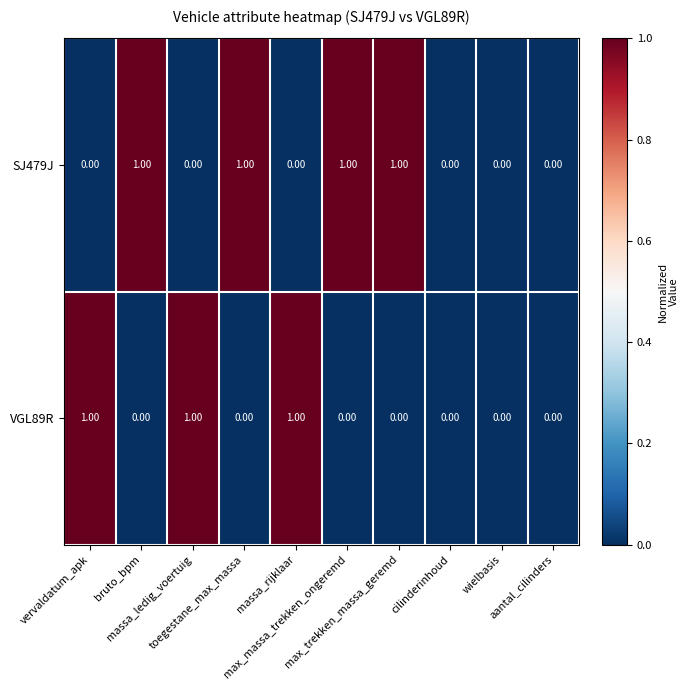

Which series has the largest total across all categories?

SJ479J